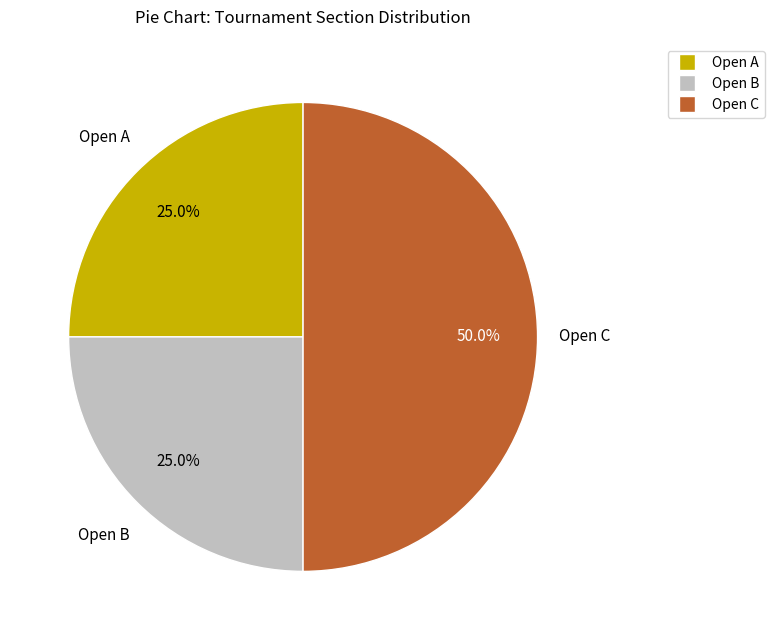

Does Open B account for over 50% of the chart?

No